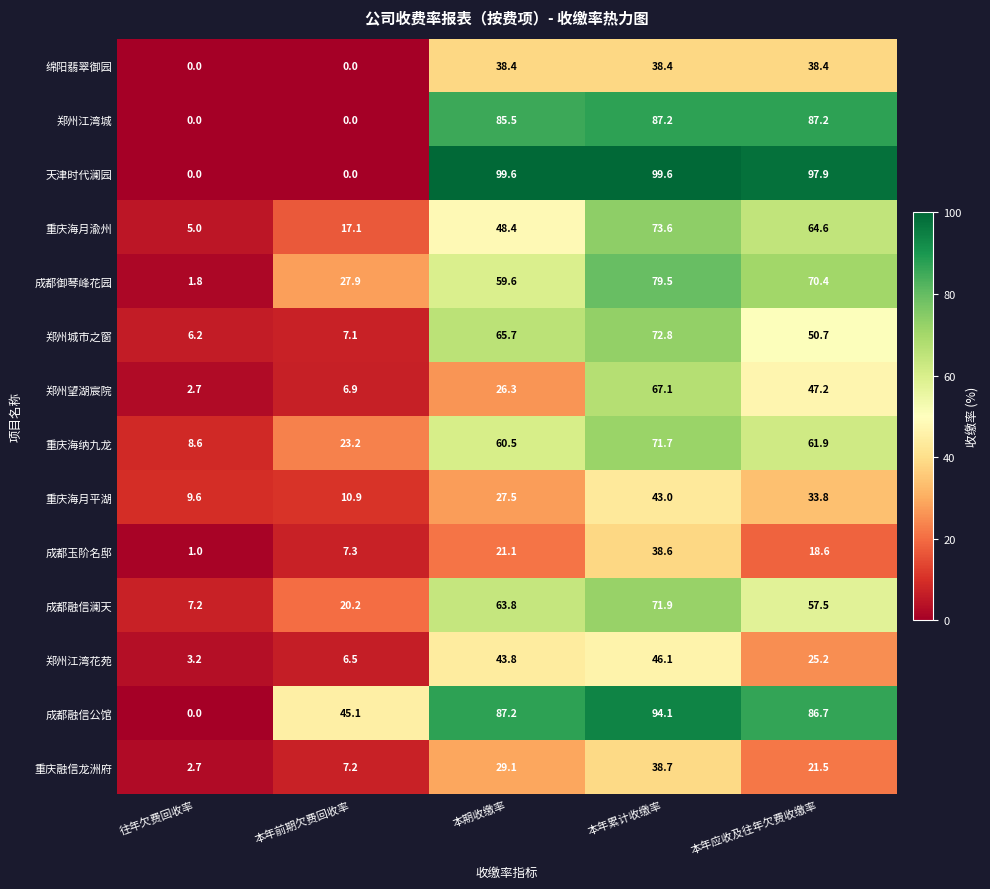

What is the approximate value of 重庆海月渝州 at 本年累计收缴率?

73.6